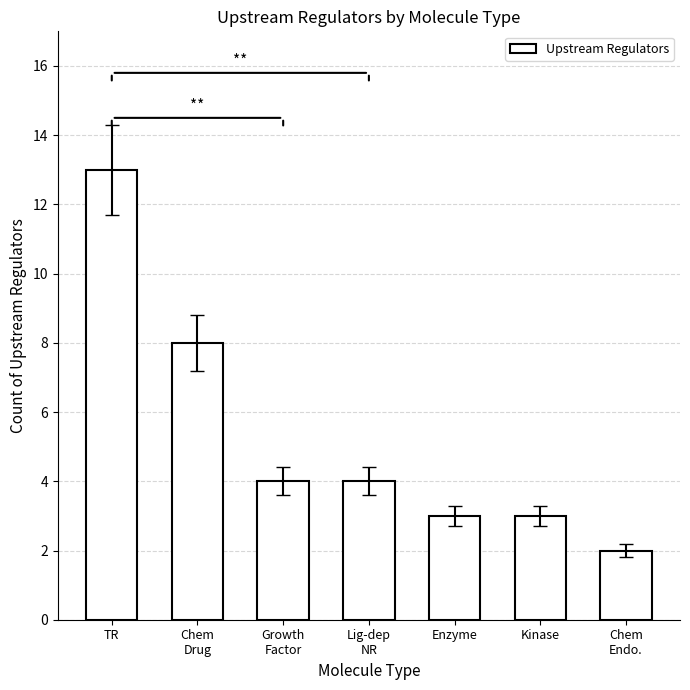

At which category does the chart reach its minimum across all series?

Chem
Endo.